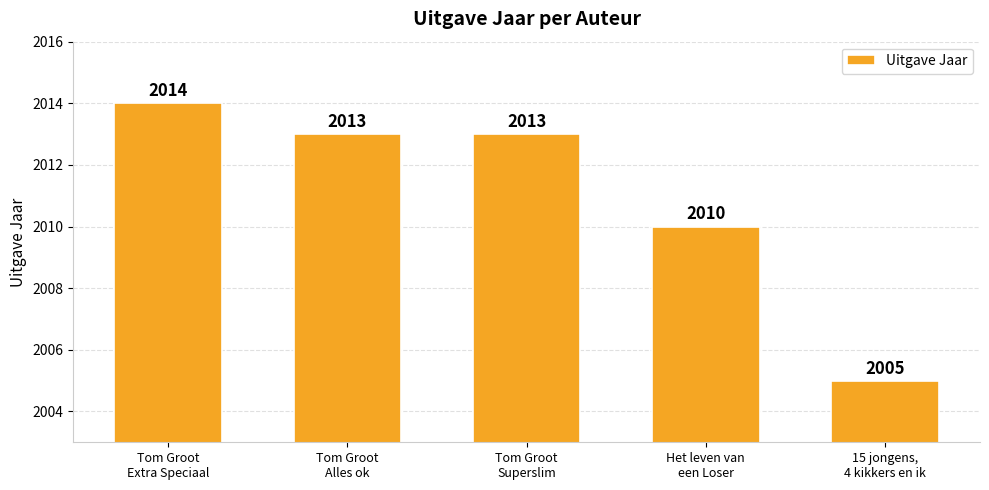

What is the sum of all values?

10055